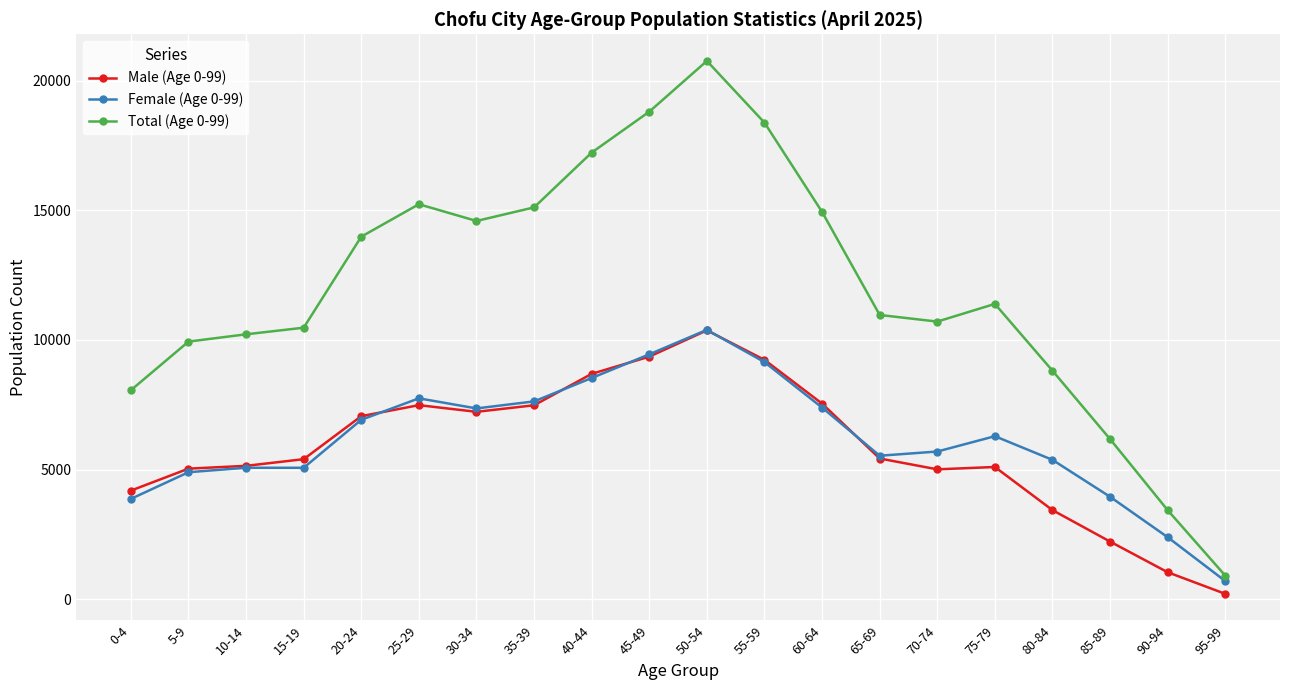

Which label corresponds to the largest value in the chart?

50-54